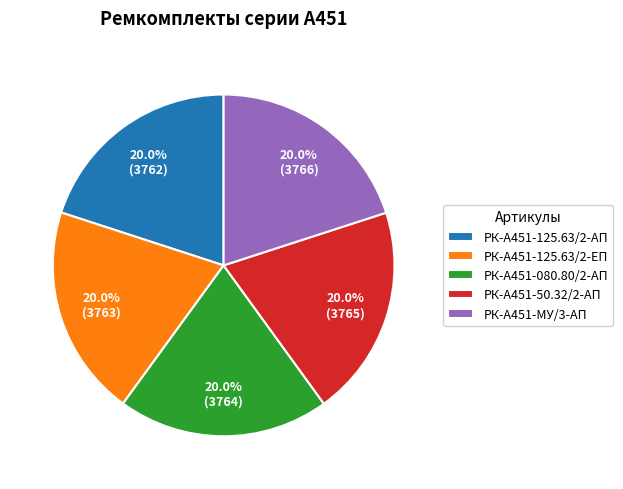

To the nearest percent, what portion does РК-А451-080.80/2-АП represent?

20%